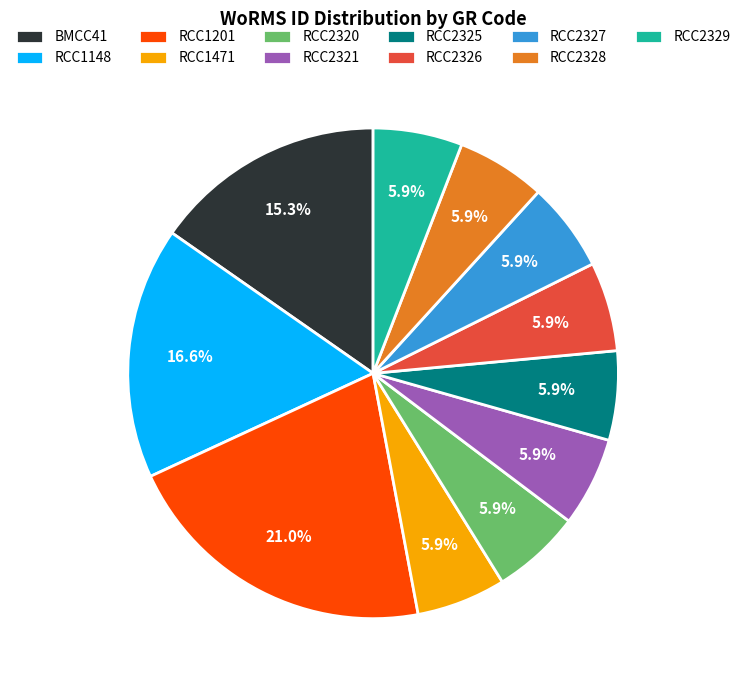

To the nearest percent, what is the average slice percentage?

9%